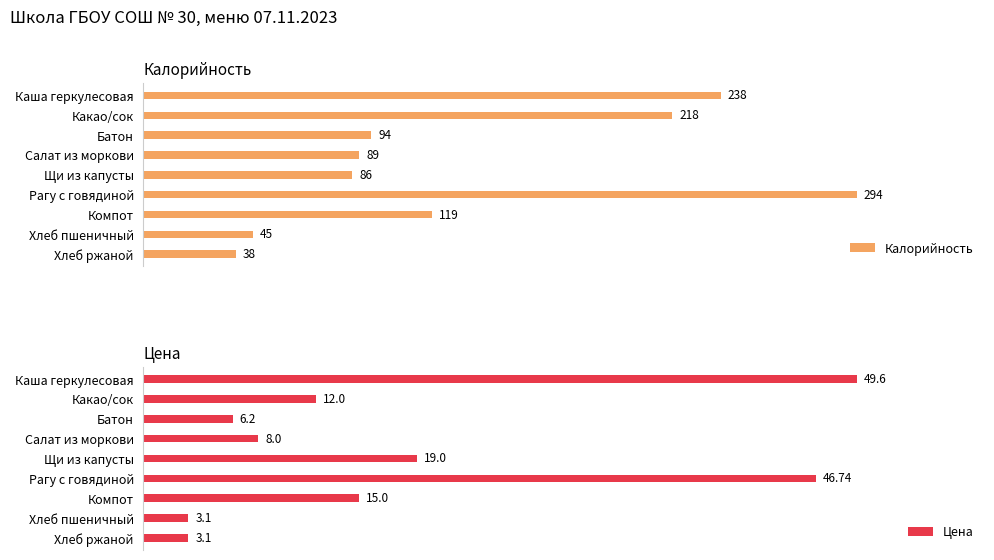

What is the value of the Цена bar at the 4th from the left?

8.0